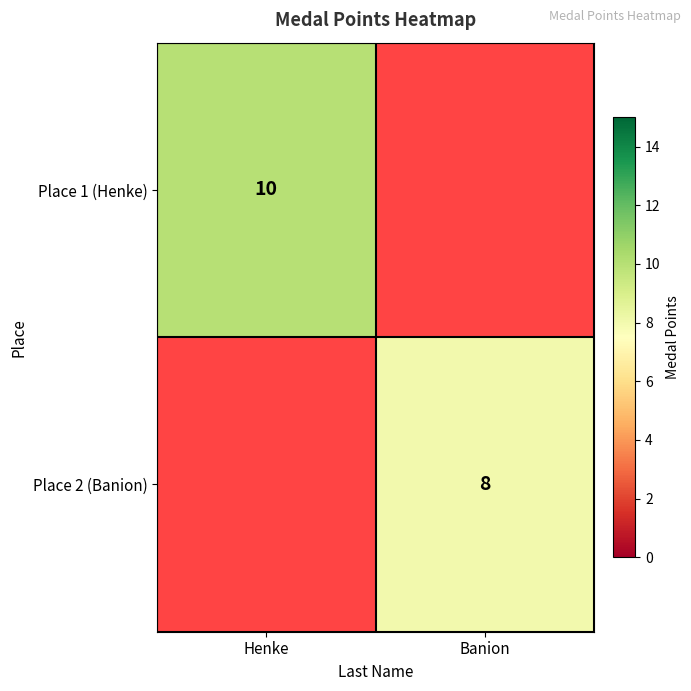

Is the value of Place 1 (Henke) at Henke greater than the value of Place 2 (Banion) at Banion?

Yes